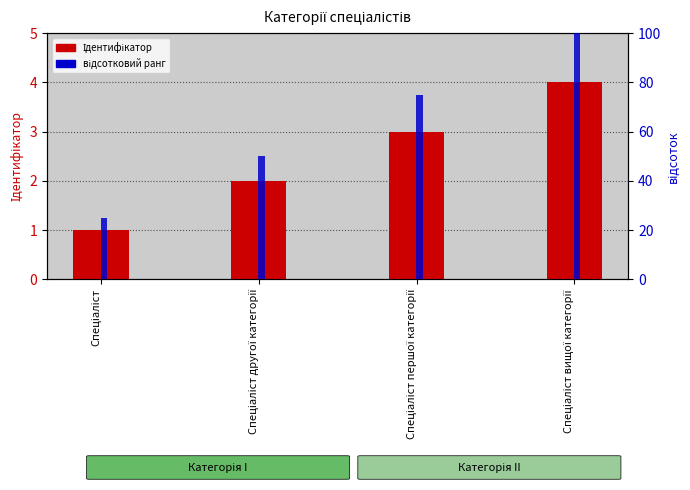

Reading left to right, transcribe all the data shown in this chart.

Ідентифікатор: 1	2	3	4
відсотковий ранг: 25	50	75	100